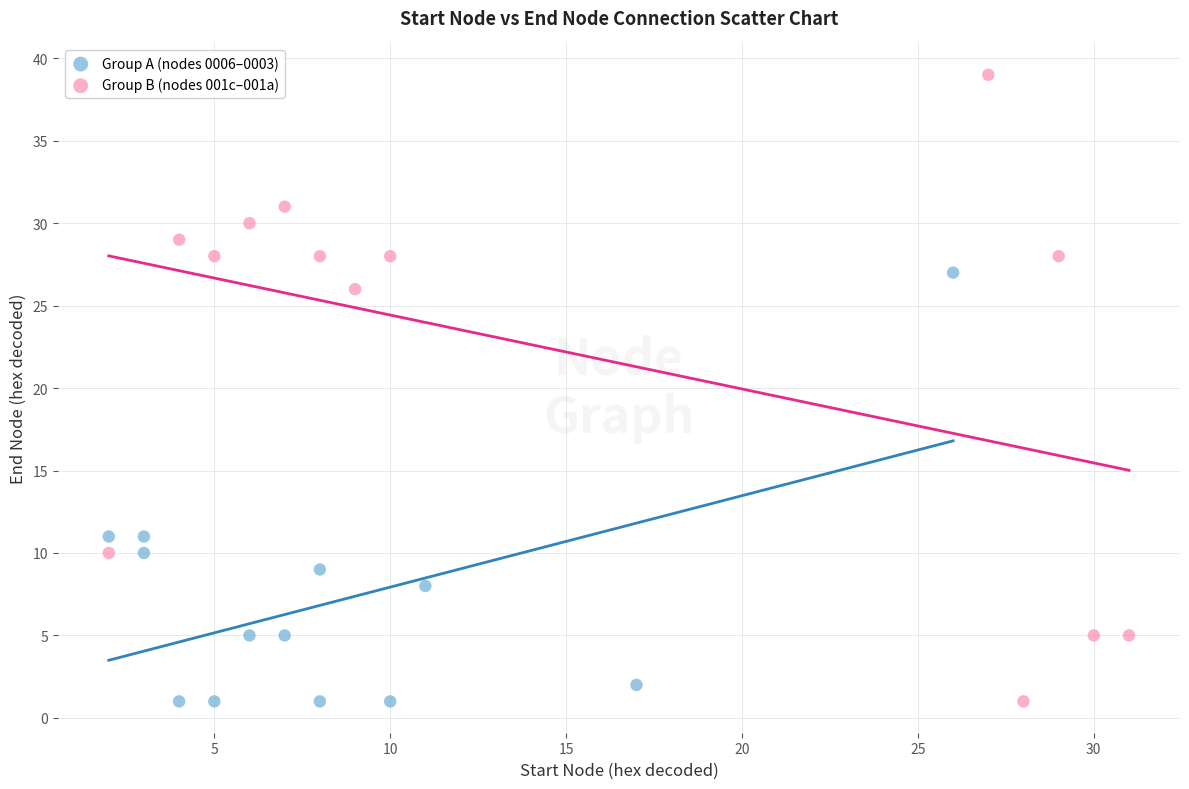

Which series has the widest spread of Y values?

Group B (nodes 001c–001a)